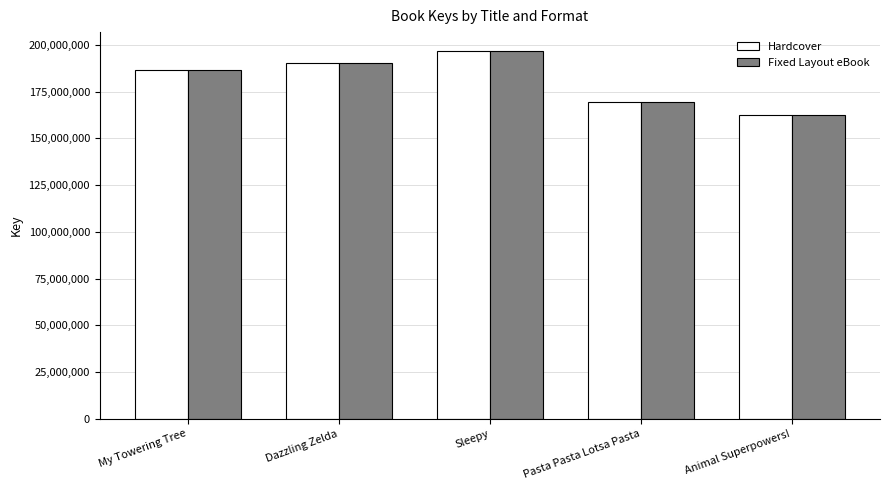

At which category is the sum across all series the highest?

Sleepy